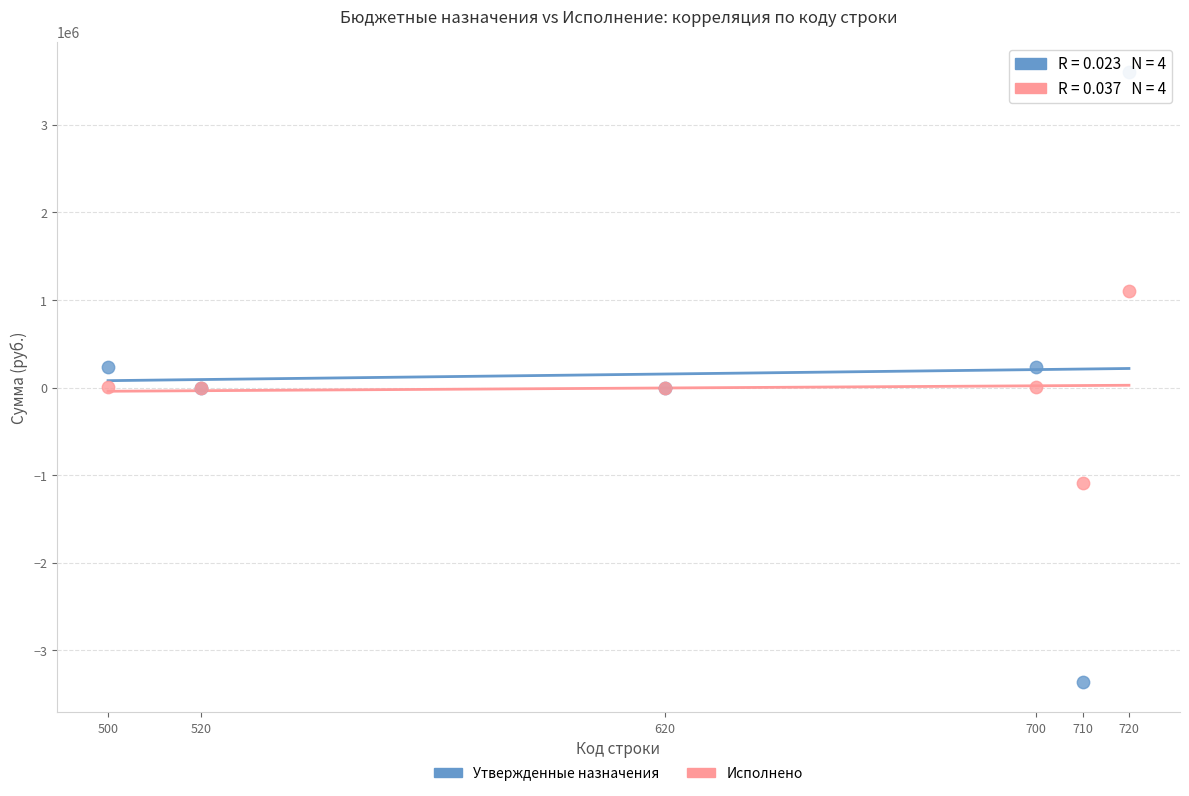

Which series has the widest spread of Y values?

Утвержденные назначения